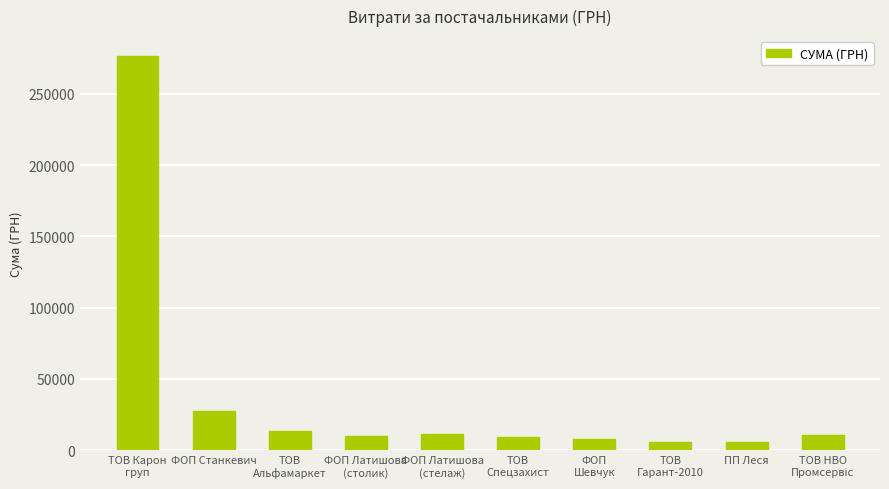

What is the ratio of the value at ФОП Станкевич to the value at ФОП
Шевчук?

3.4